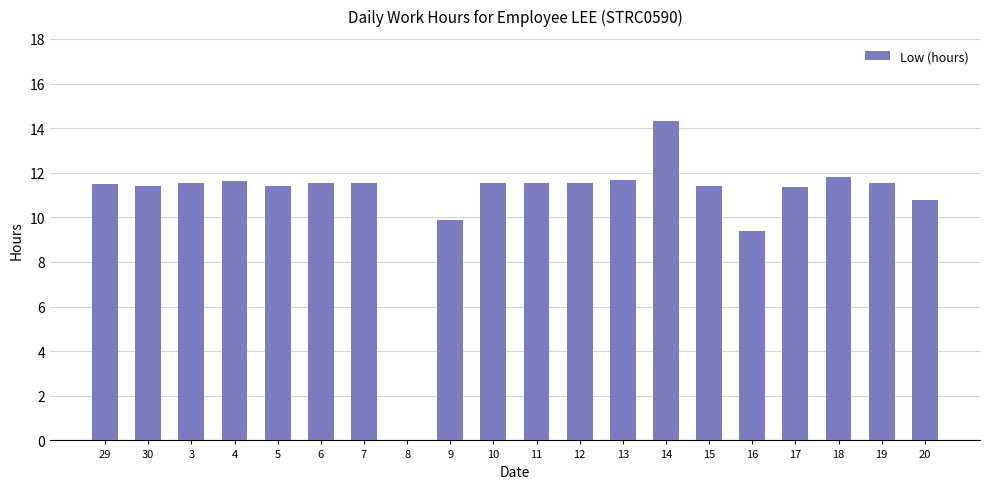

How many categories are shown in the chart?

20